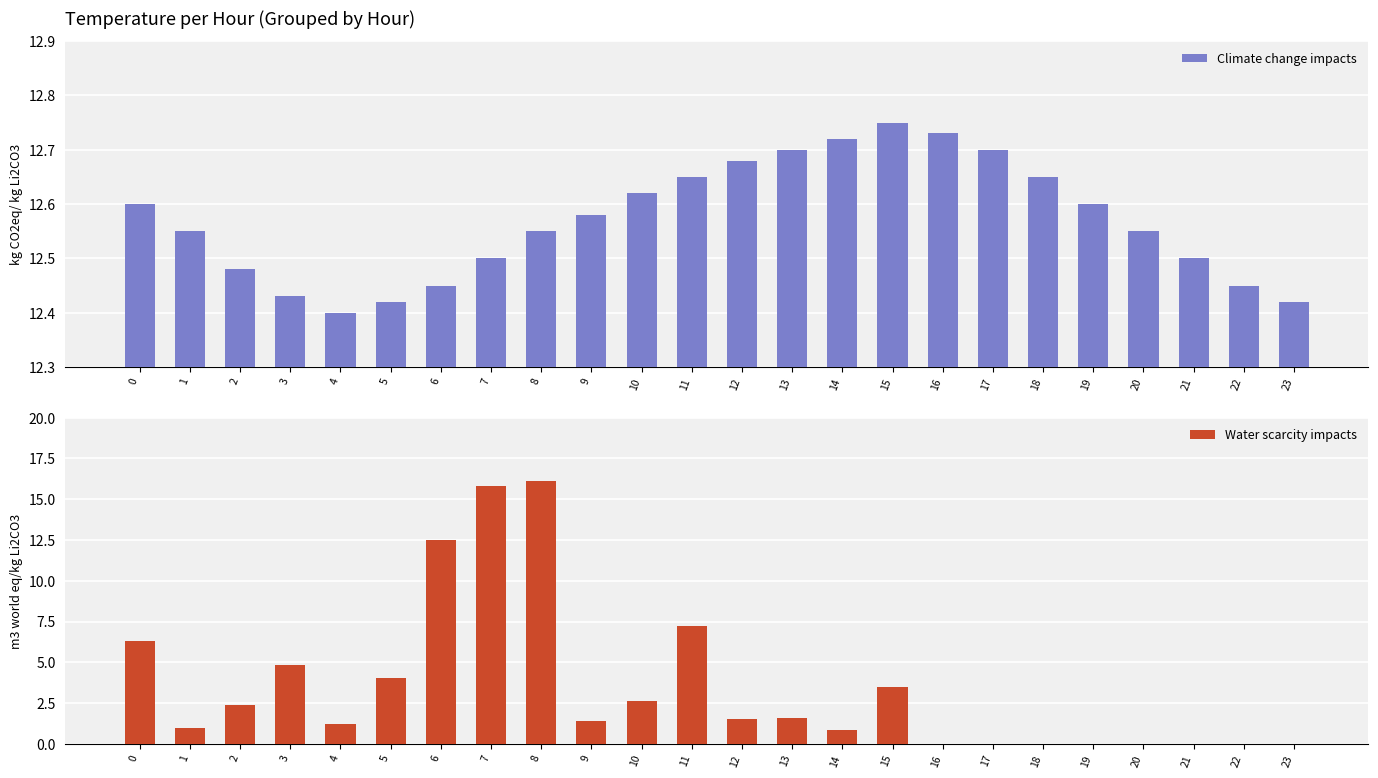

How many values in Water scarcity impacts are above zero?

16